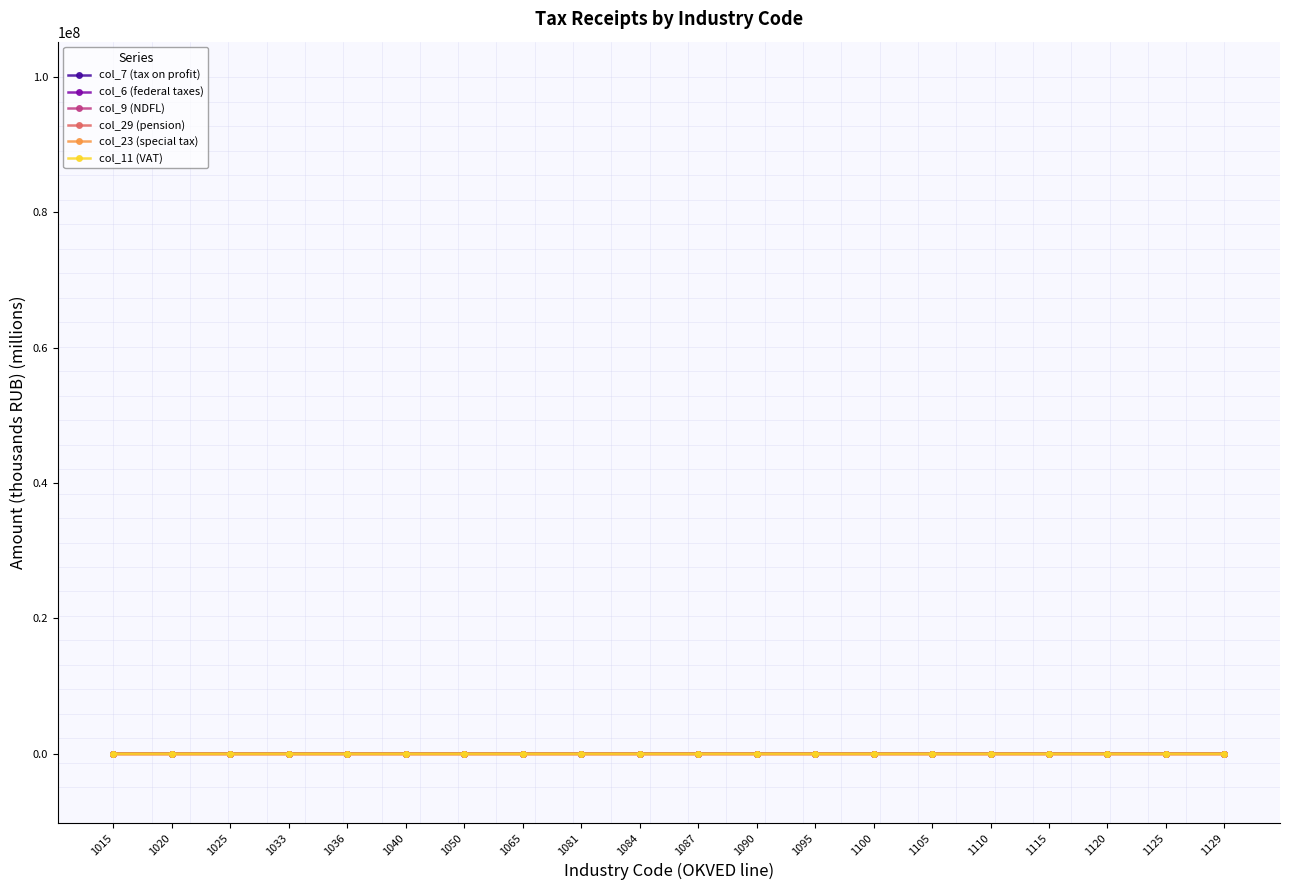

True or false: col_23 (special tax) has more than 1 points higher than both neighbors.

True